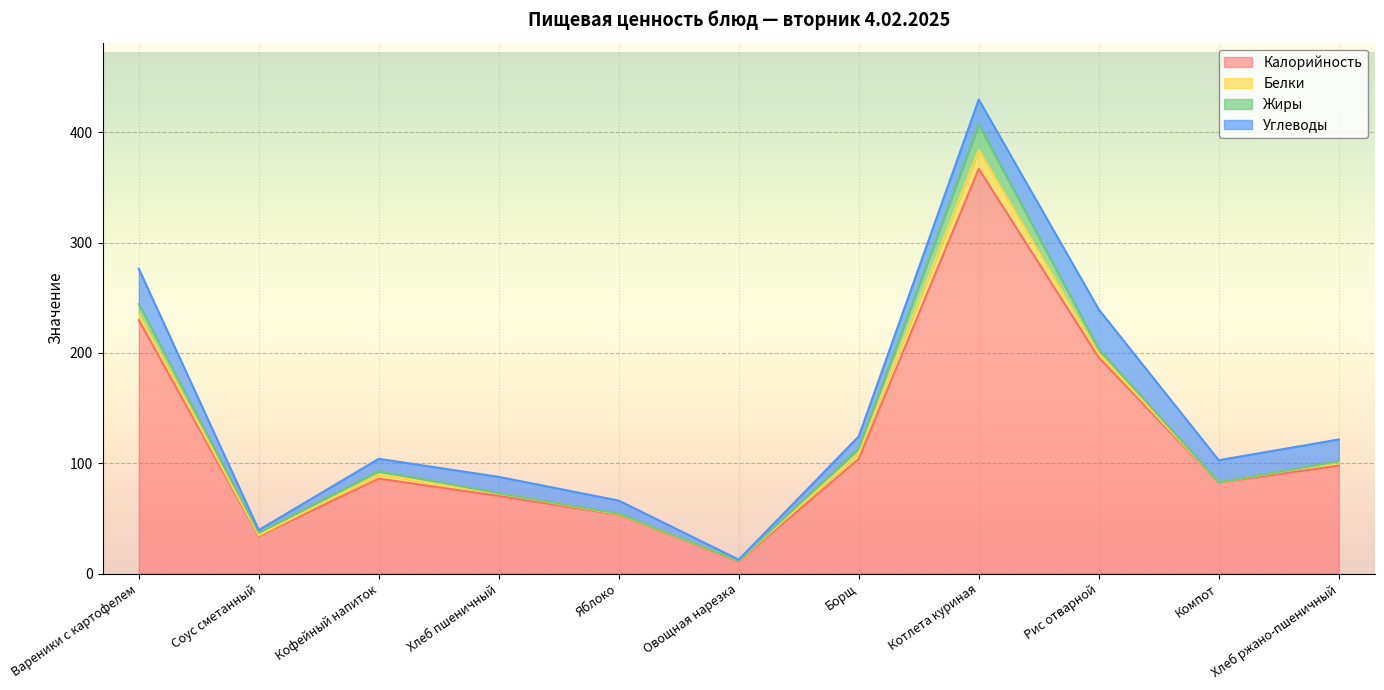

At which label is Жиры closest to 11?

Вареники с картофелем